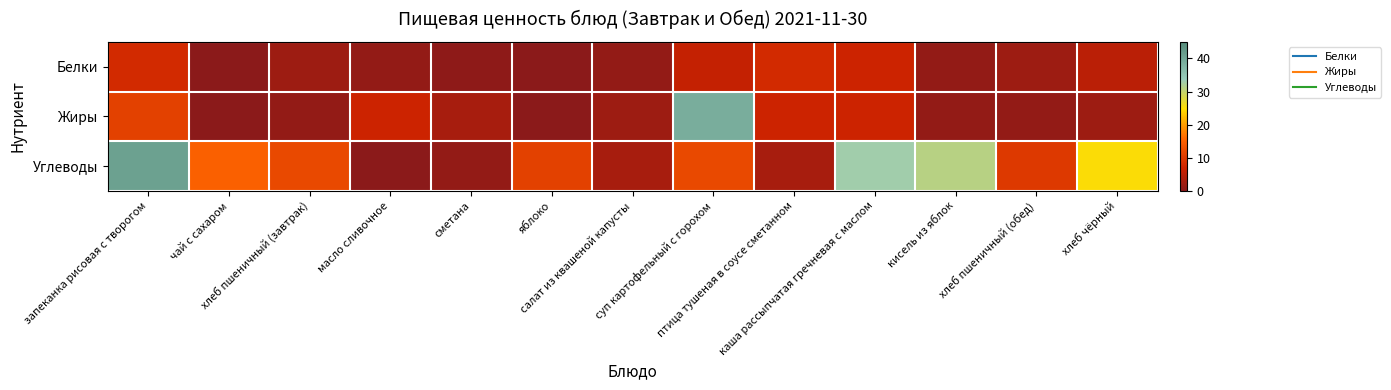

Which series has the largest total across all categories?

Углеводы